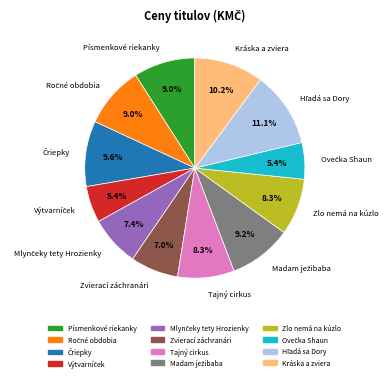

To the nearest percent, what is the difference between the largest and smallest slice percentages?

6%